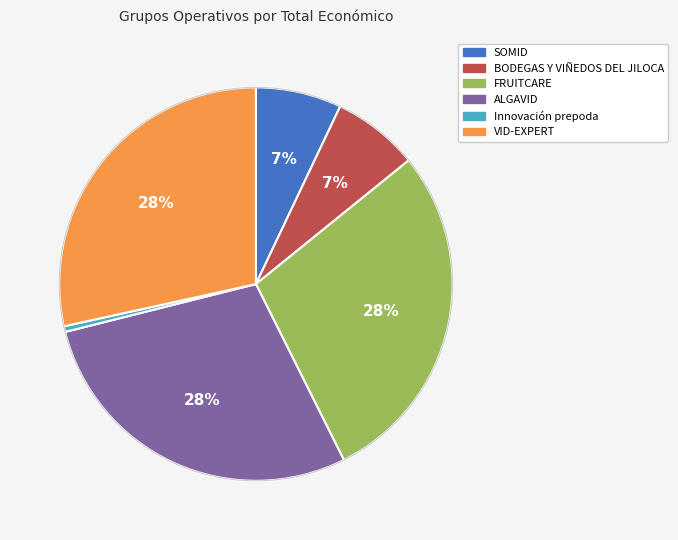

Is FRUITCARE the majority of the pie?

No